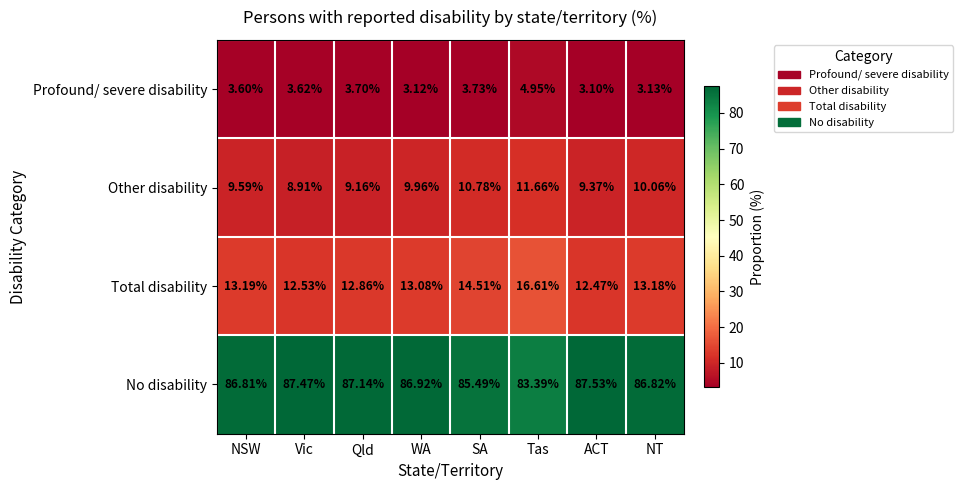

Which series has the largest total across all categories?

No disability